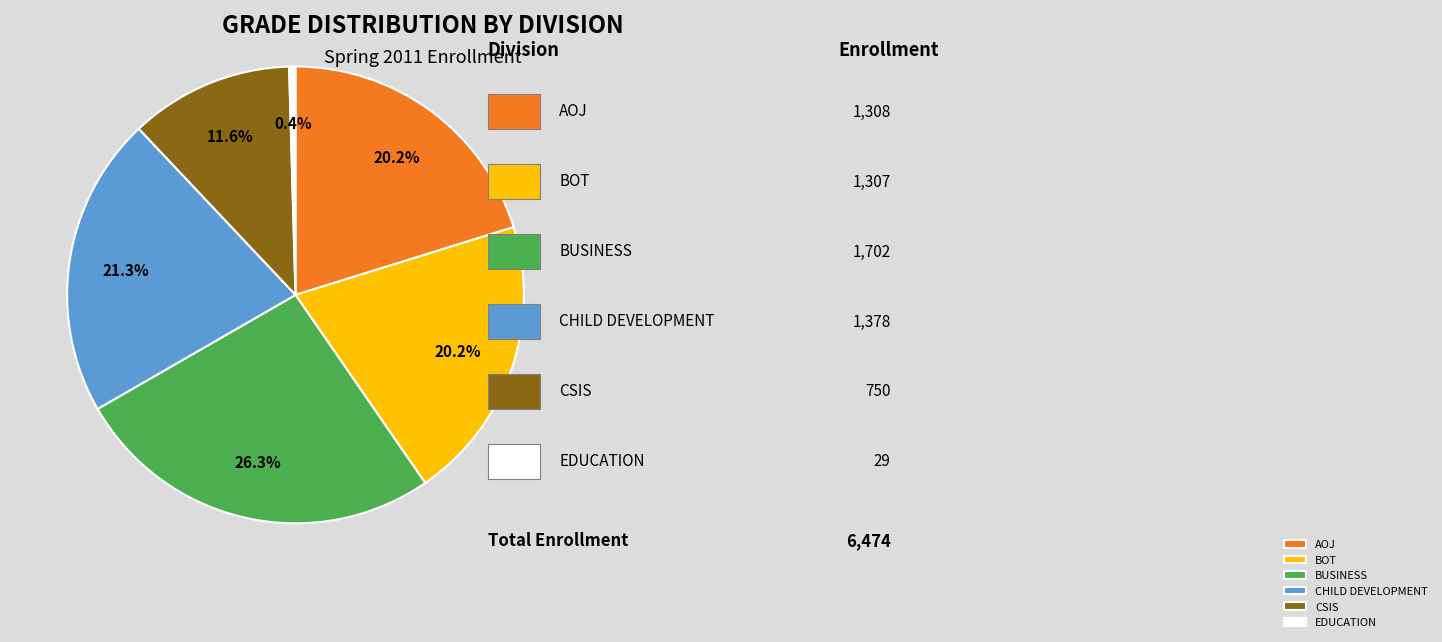

Is it true that BOT is 11% of the pie?

False